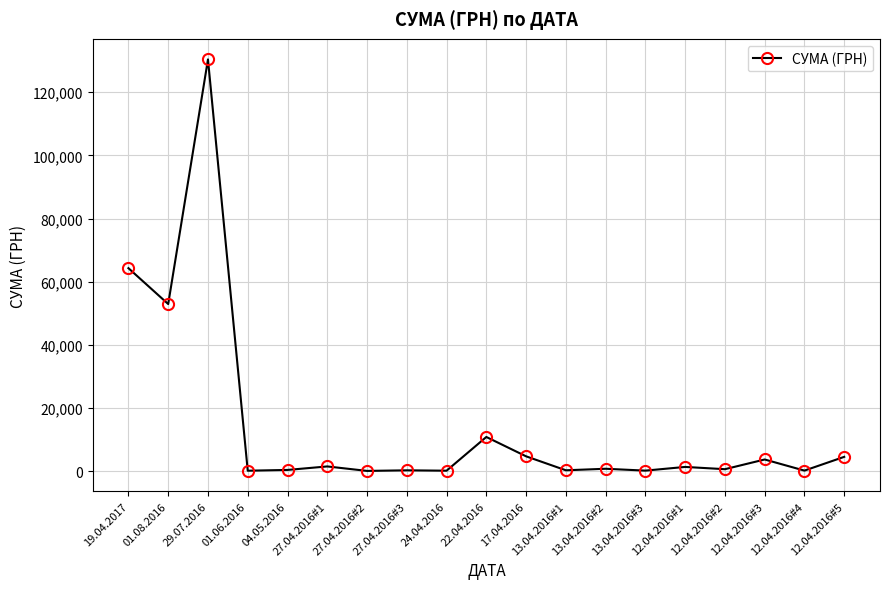

What is the maximum value shown in the chart?

130379.7